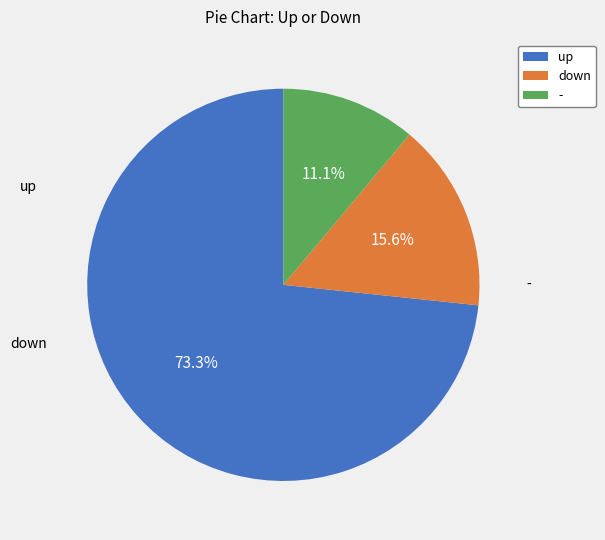

How many slices are in this pie chart?

3